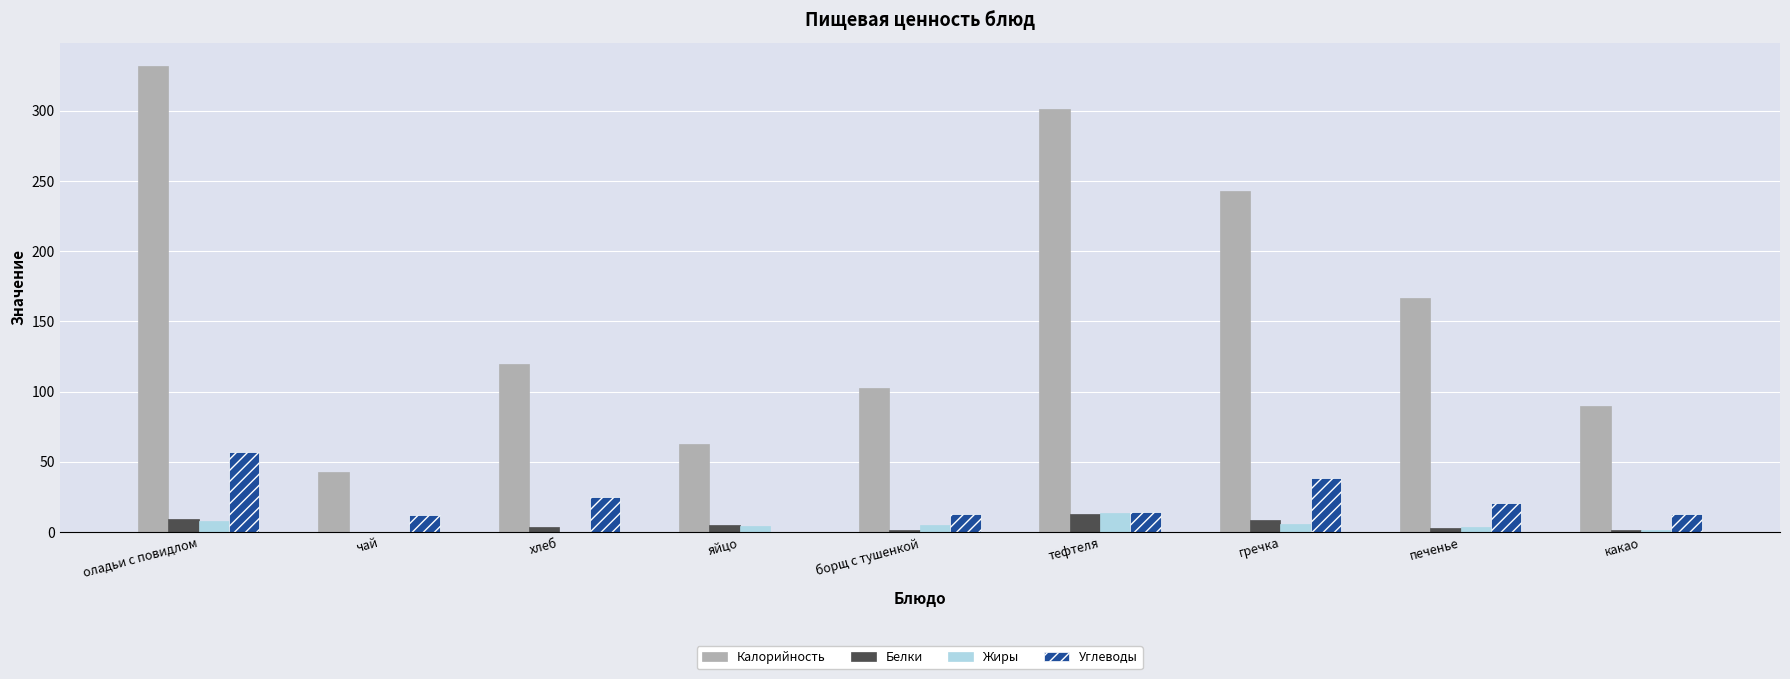

Which category has the highest value in the Калорийность series?

оладьи с повидлом